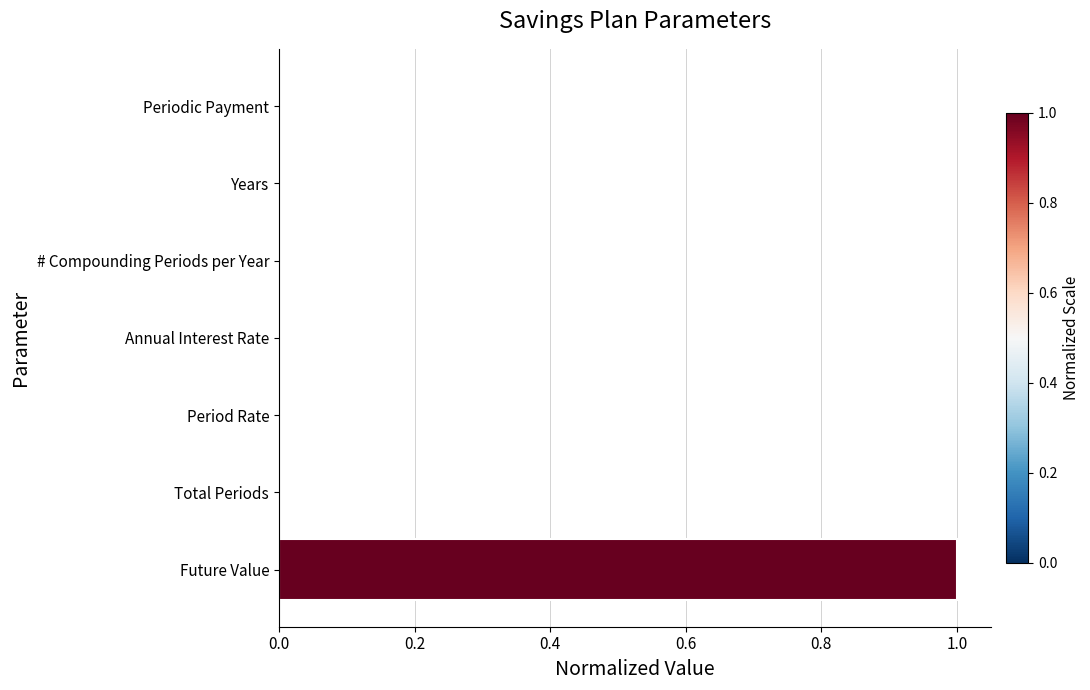

How many categories are shown in the chart?

7